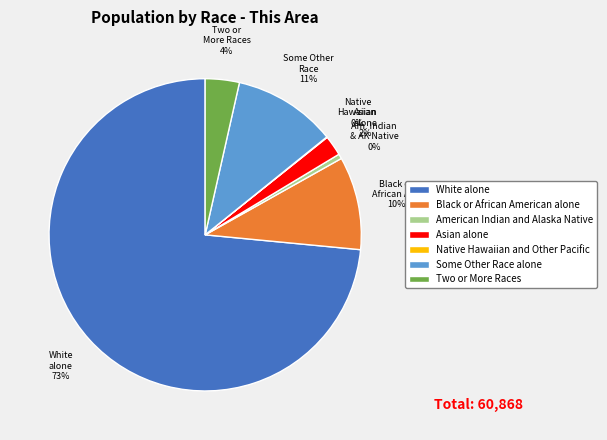

Combined, do Two or More Races and White alone account for over 50%?

Yes